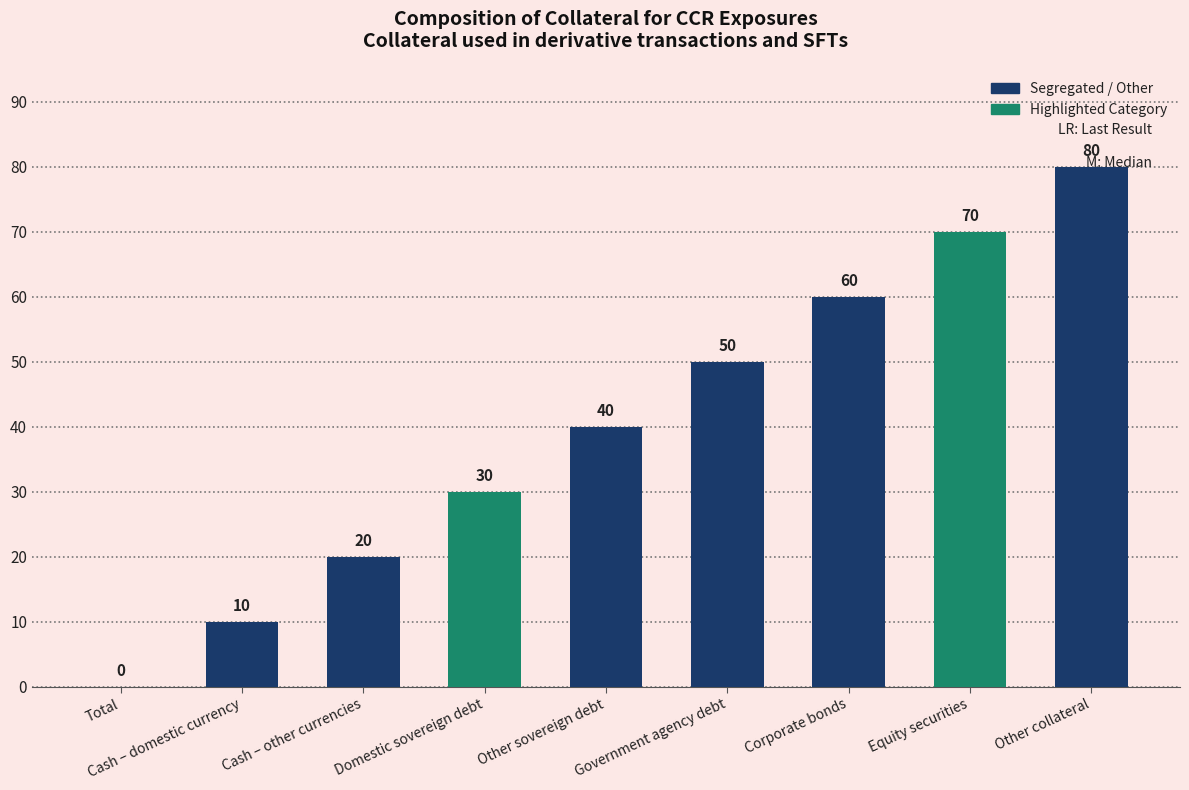

What is the ratio of the value at Cash – other currencies to the value at Corporate bonds?

0.3